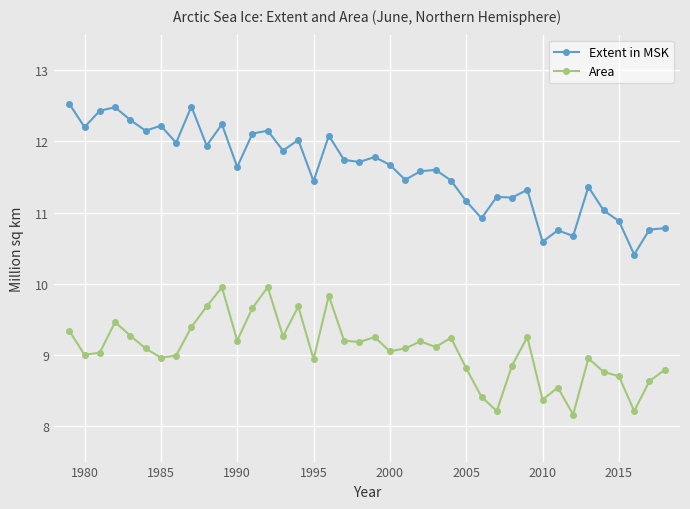

What is the maximum value shown in the chart?

12.5